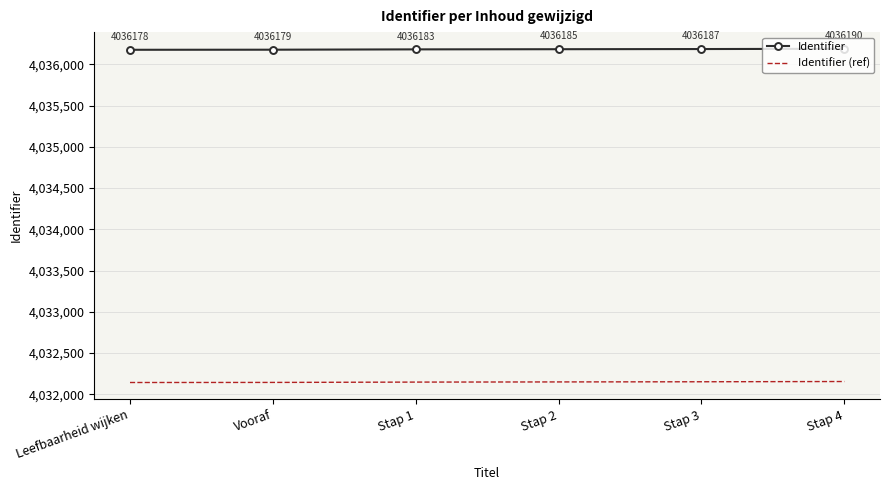

True or false: Identifier (ref) and Identifier intersect in this chart.

False